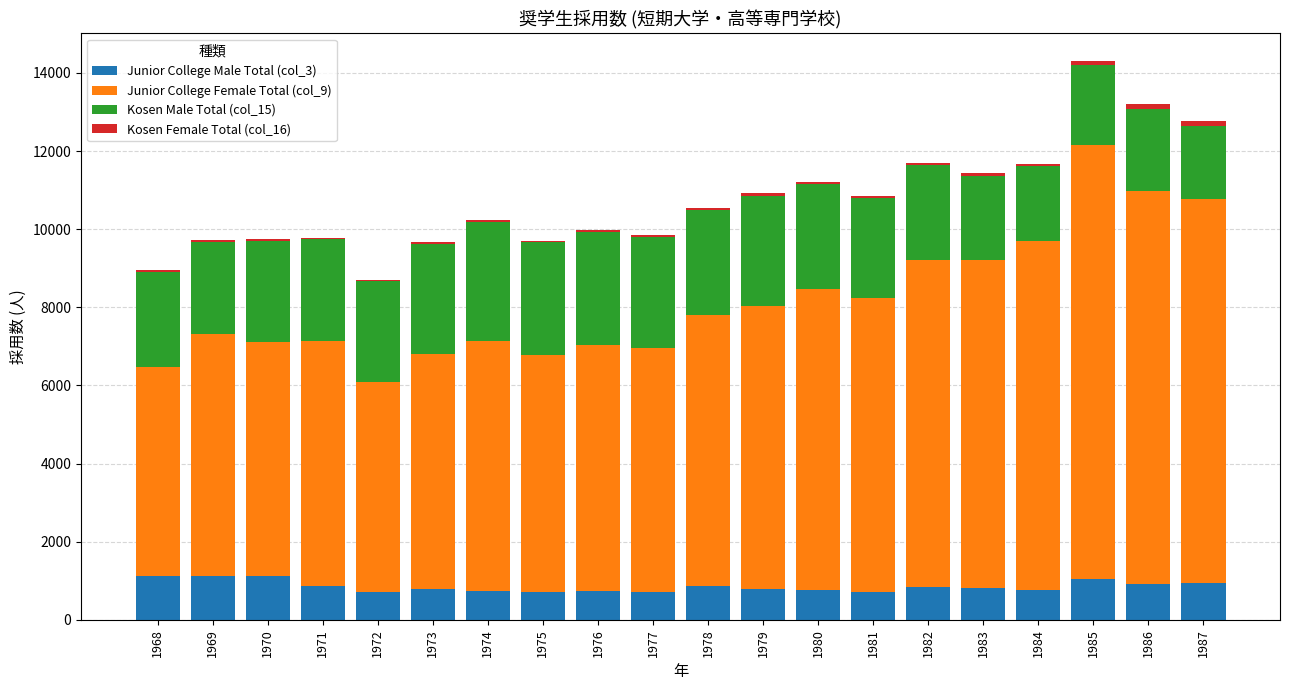

How many distinct data groups are displayed?

4